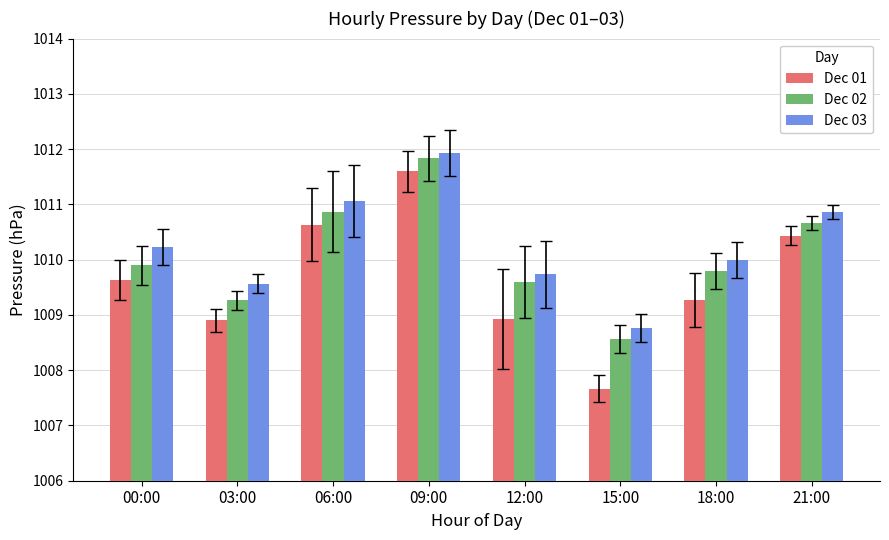

What is the maximum value for Dec 03?

1011.9